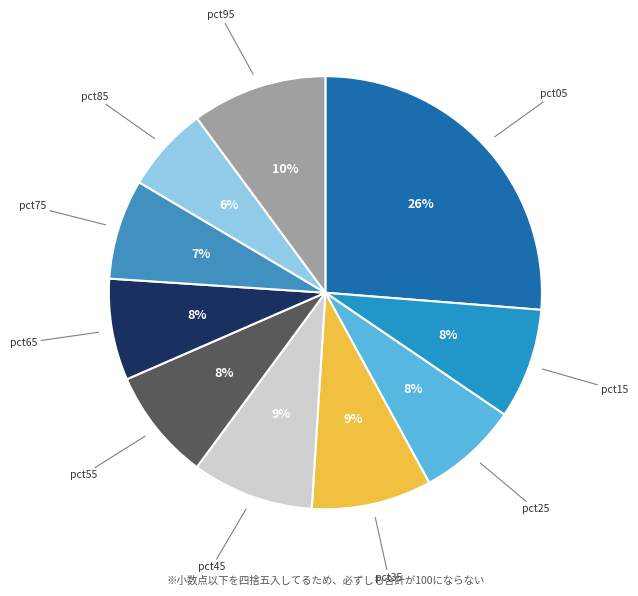

How many segments does this pie chart have?

10